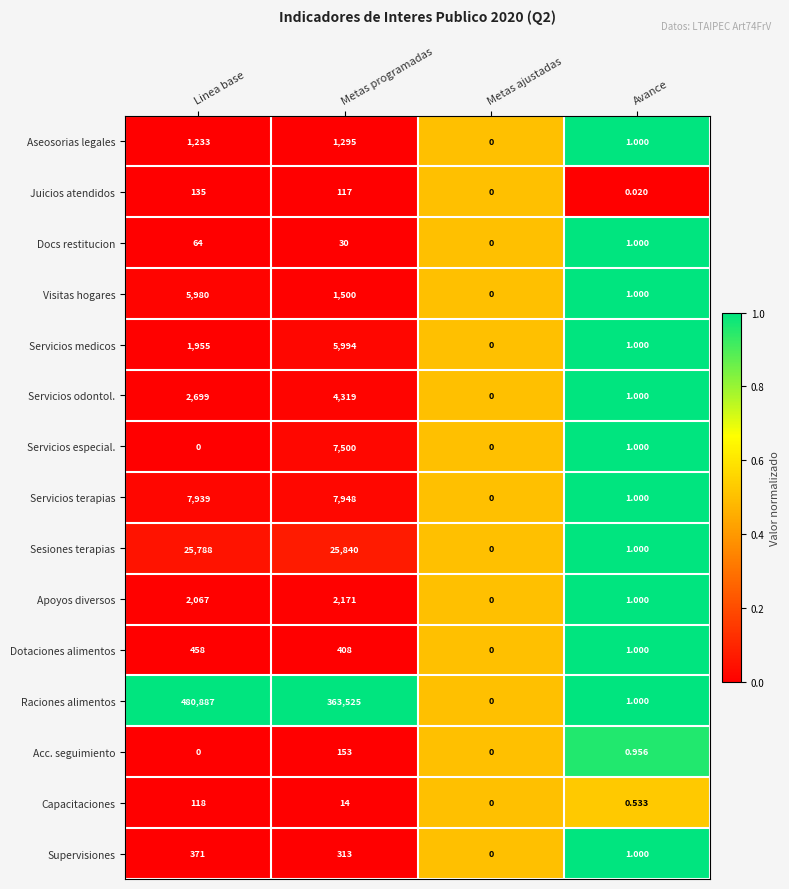

Which series has the widest spread of values?

Raciones alimentos